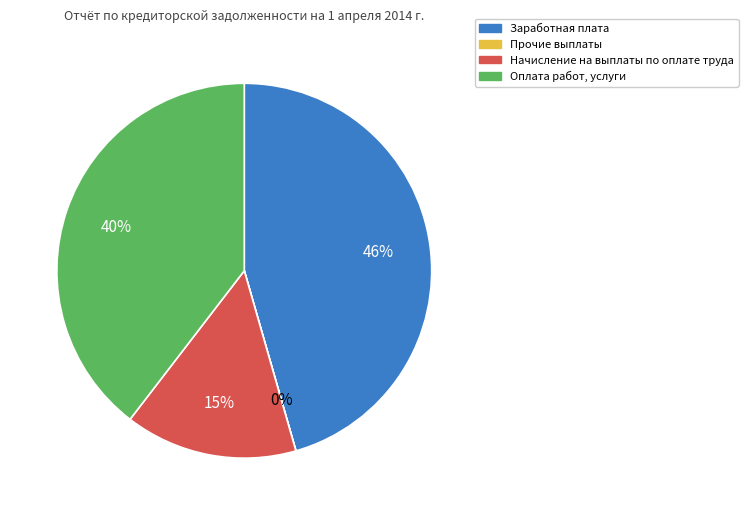

Which has a higher value, Заработная плата or Начисление на выплаты по оплате труда?

Заработная плата